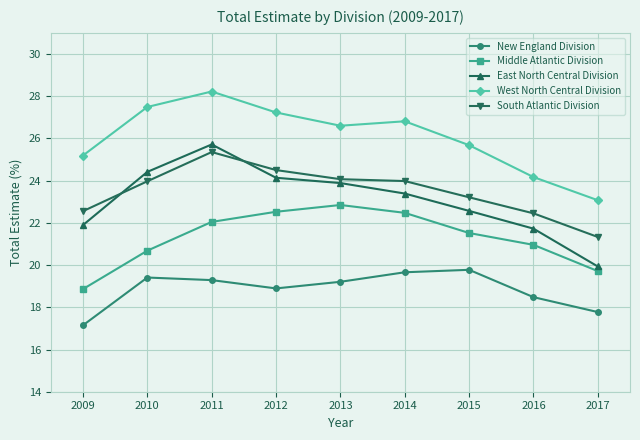

True or false: New England Division has a value of 19.7 at 2014.

True